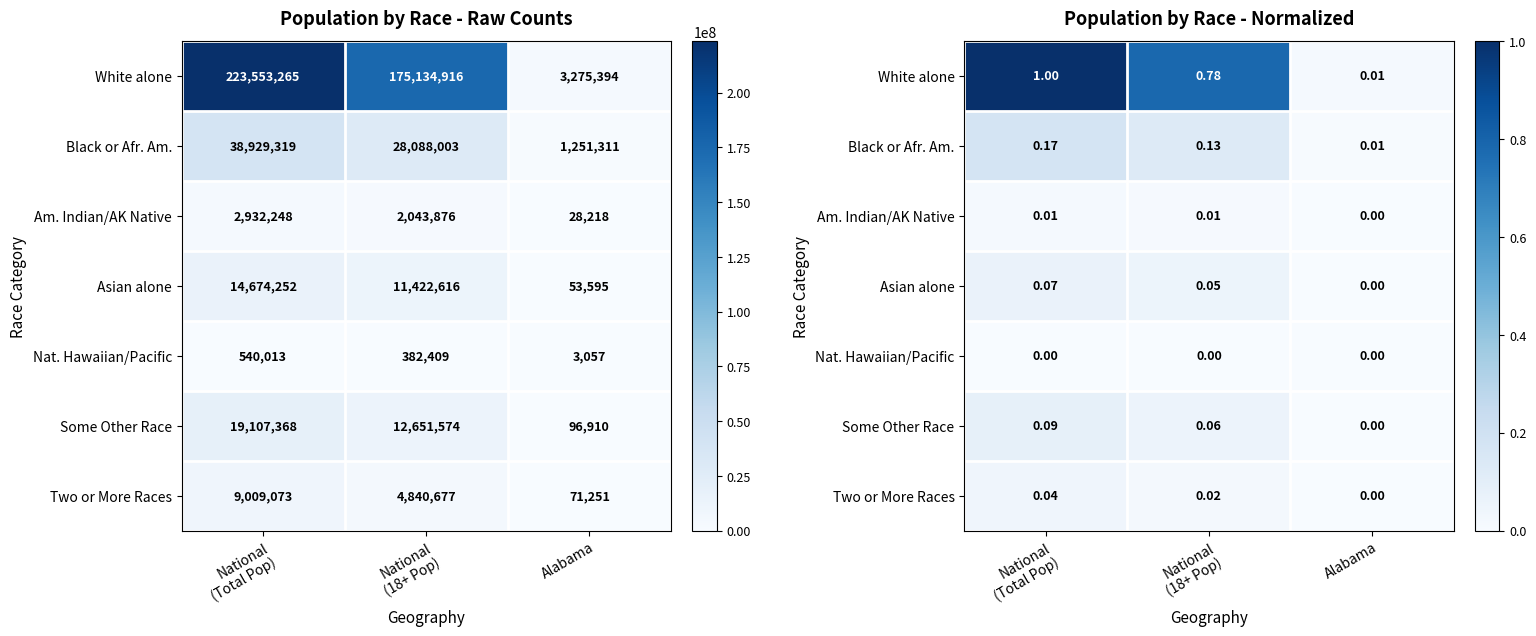

How many distinct data groups are displayed?

7